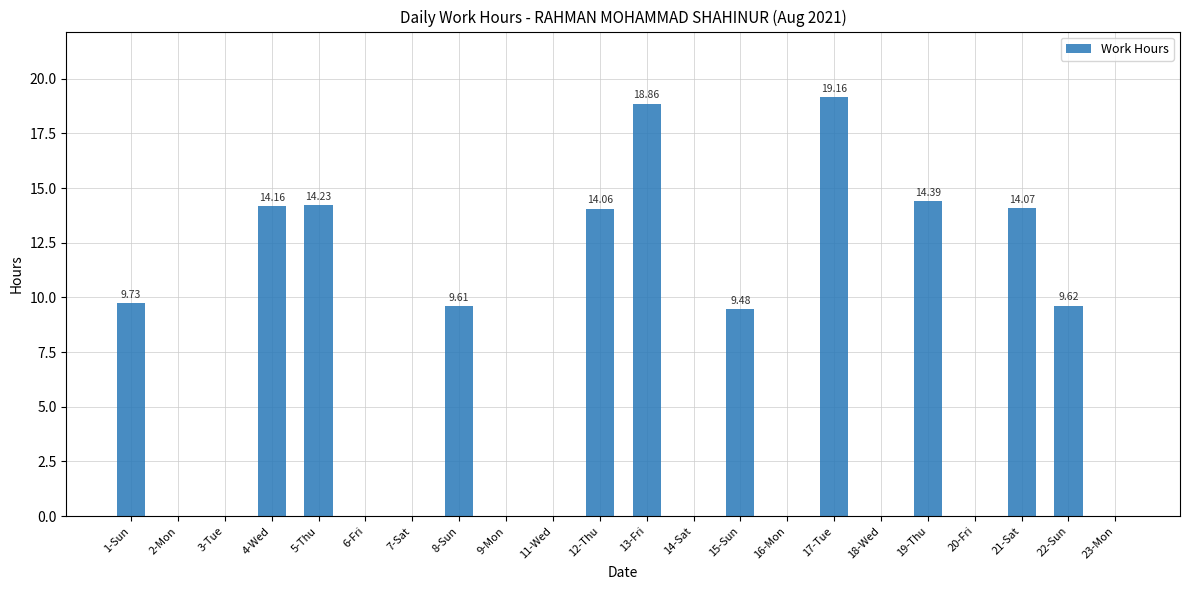

Approximately how many times larger is the value at 12-Thu compared to 17-Tue?

0.7